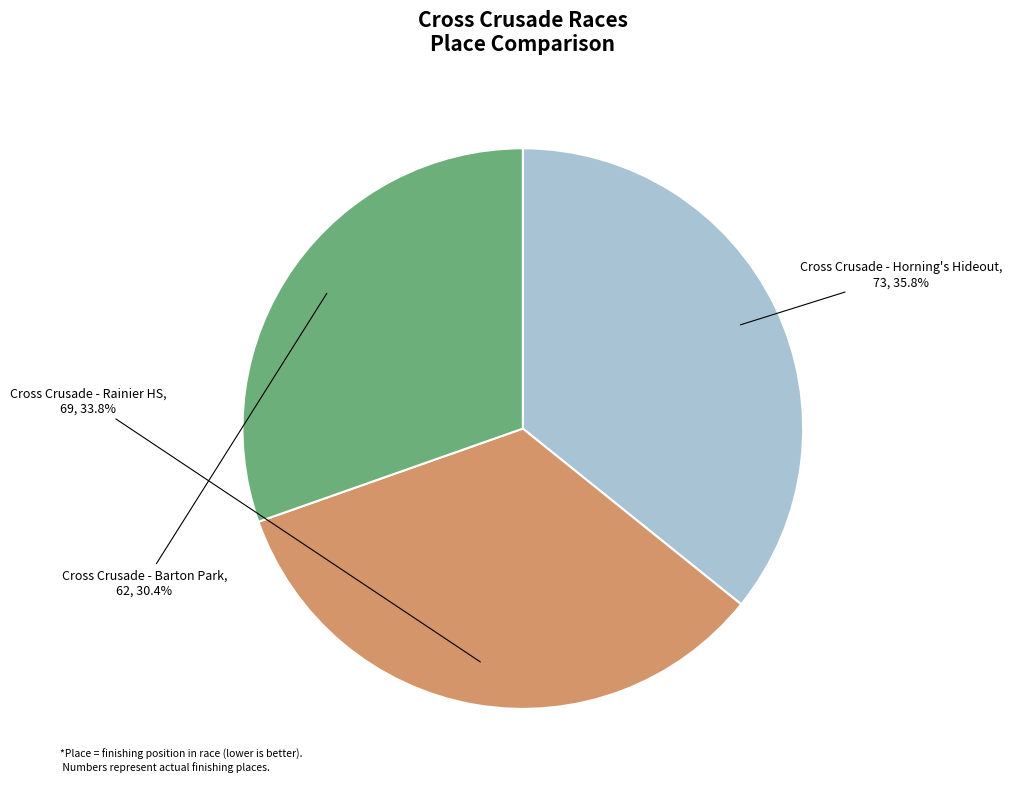

To the nearest percent, what percentage of the pie is Cross Crusade - Barton Park?

30%